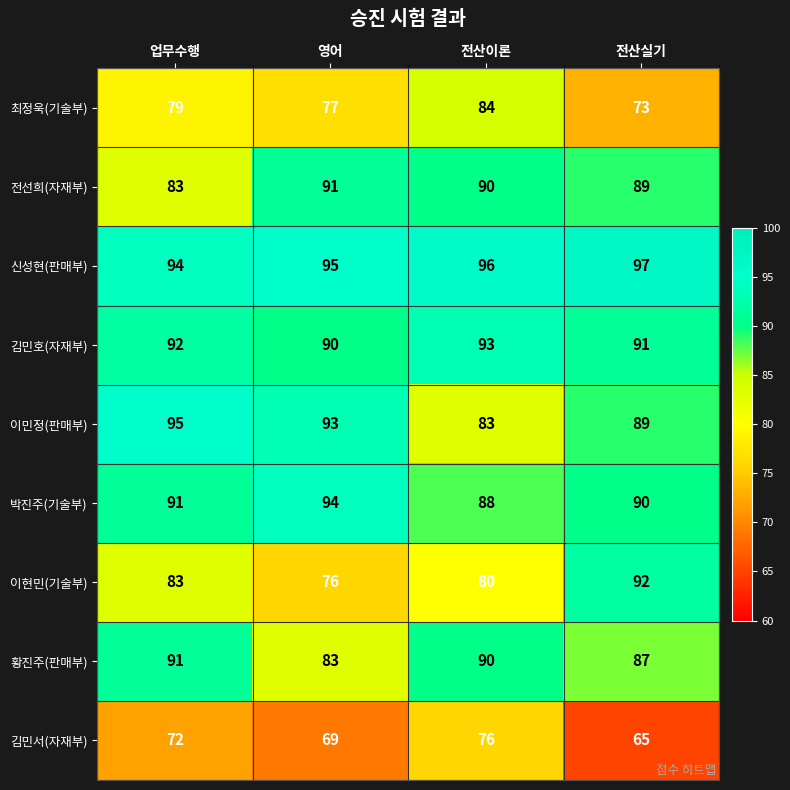

What value does the 김민호(자재부) series have at 전산실기?

91